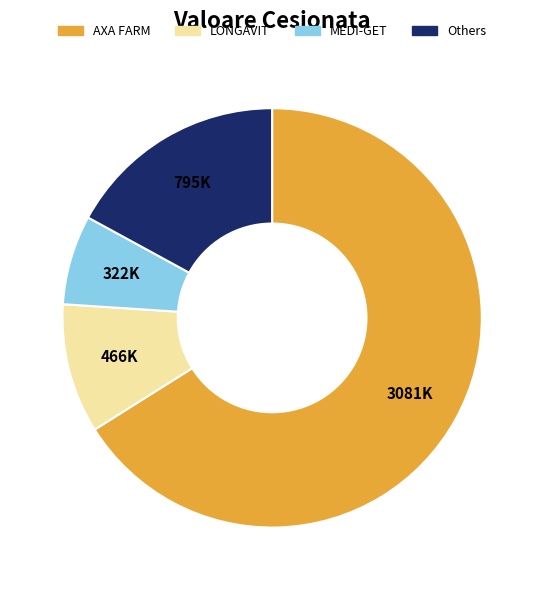

Does any single category account for the majority?

Yes